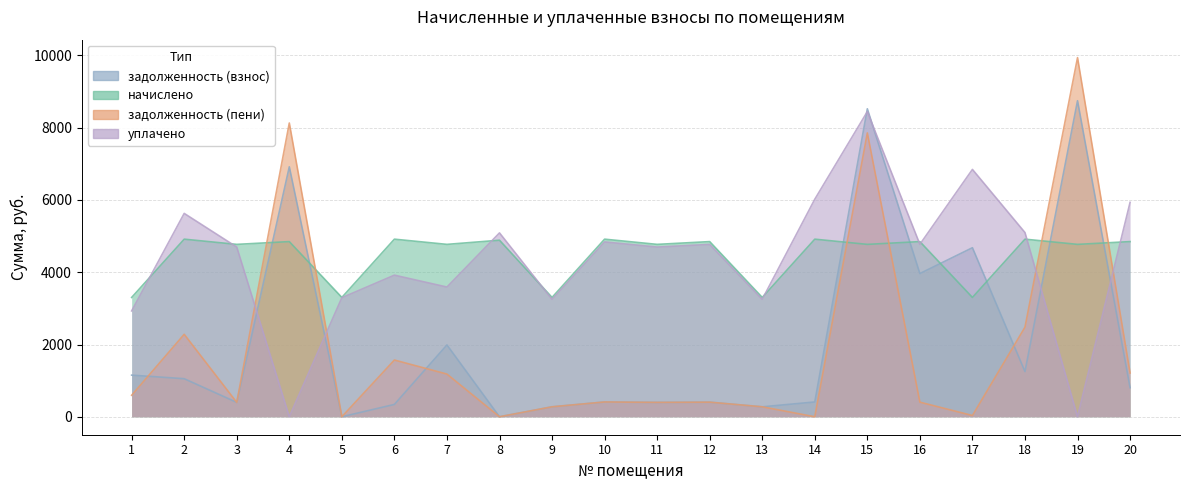

What is the sum of the начислено values at 2 and 14?

9830.4